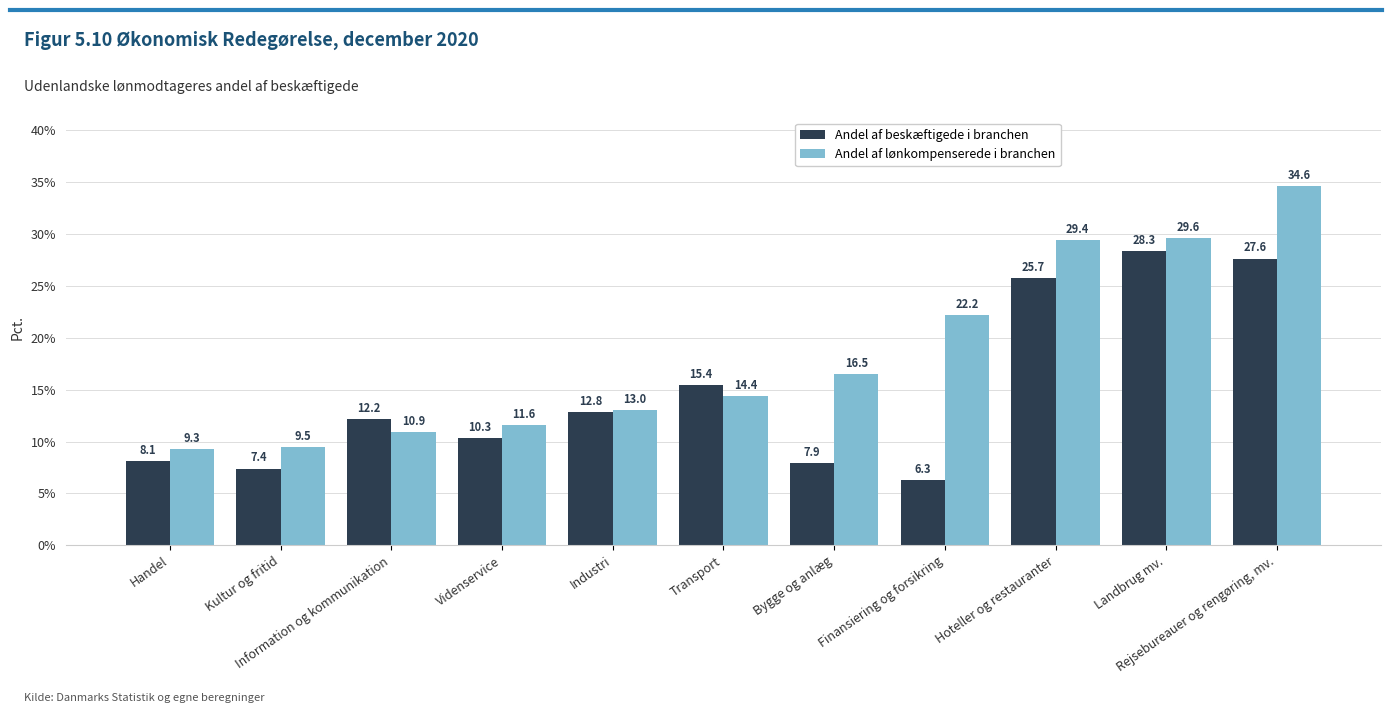

What is the minimum value shown in the chart?

6.3